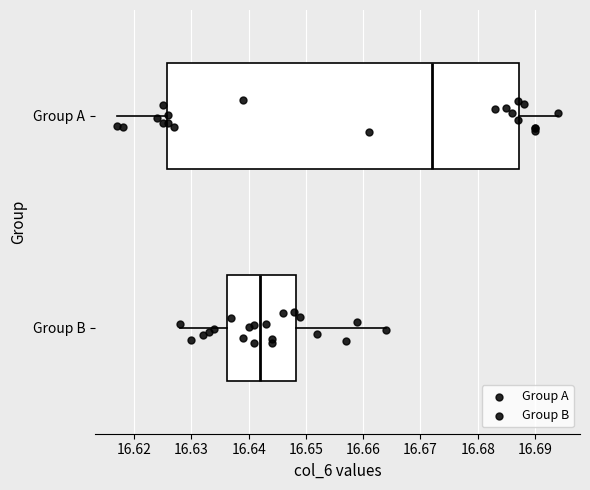

Reading bottom to top, transcribe this box plot: for each box, give where its median line is, the range the box spans, and where its two whiskers end, as read against the x-axis. The values are not printed on the chart, so give them approximately, as read against the axis.

Group B: median 16.642, box 16.636 to 16.648, whiskers 16.628 to 16.664
Group A: median 16.672, box 16.626 to 16.687, whiskers 16.617 to 16.694